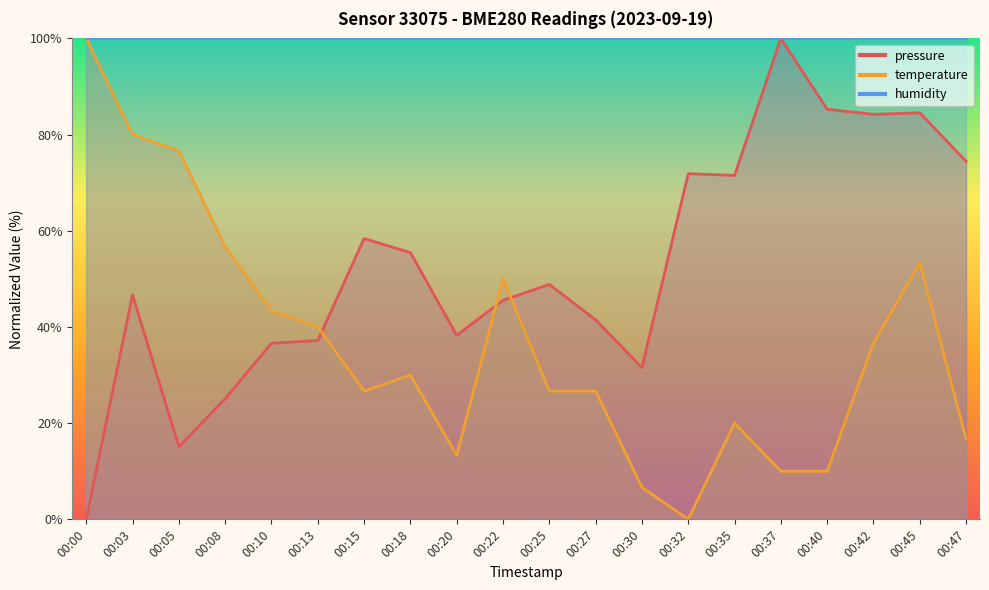

Which series changed the most between 00:10 and 00:13?

temperature